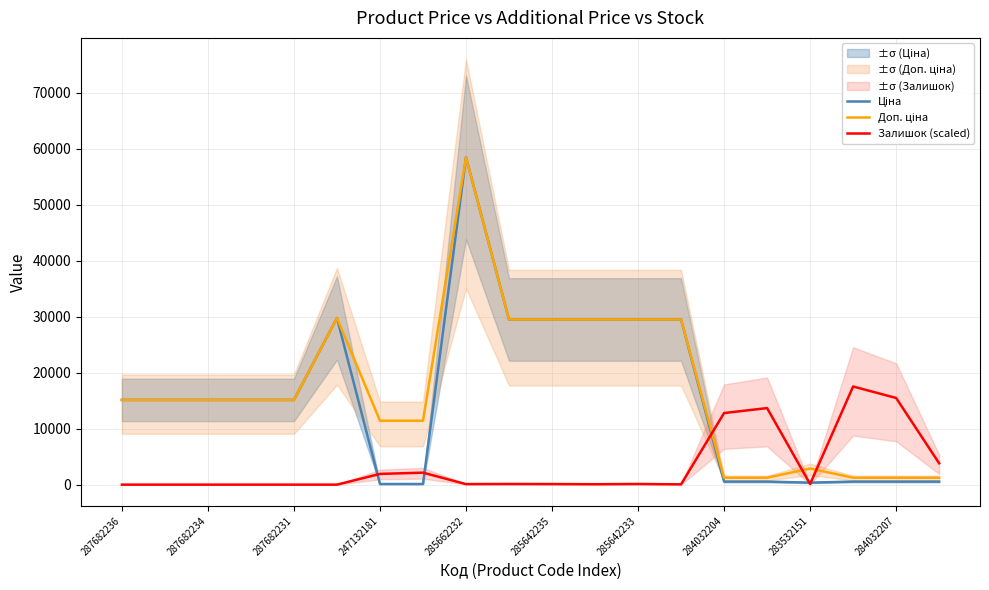

What is the maximum value for Залишок (scaled)?

17520.6